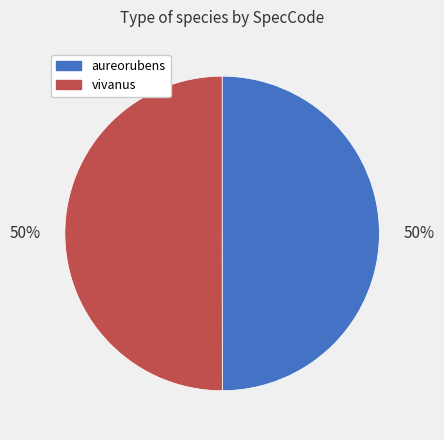

To the nearest percent, what percentage of the pie is aureorubens?

50%